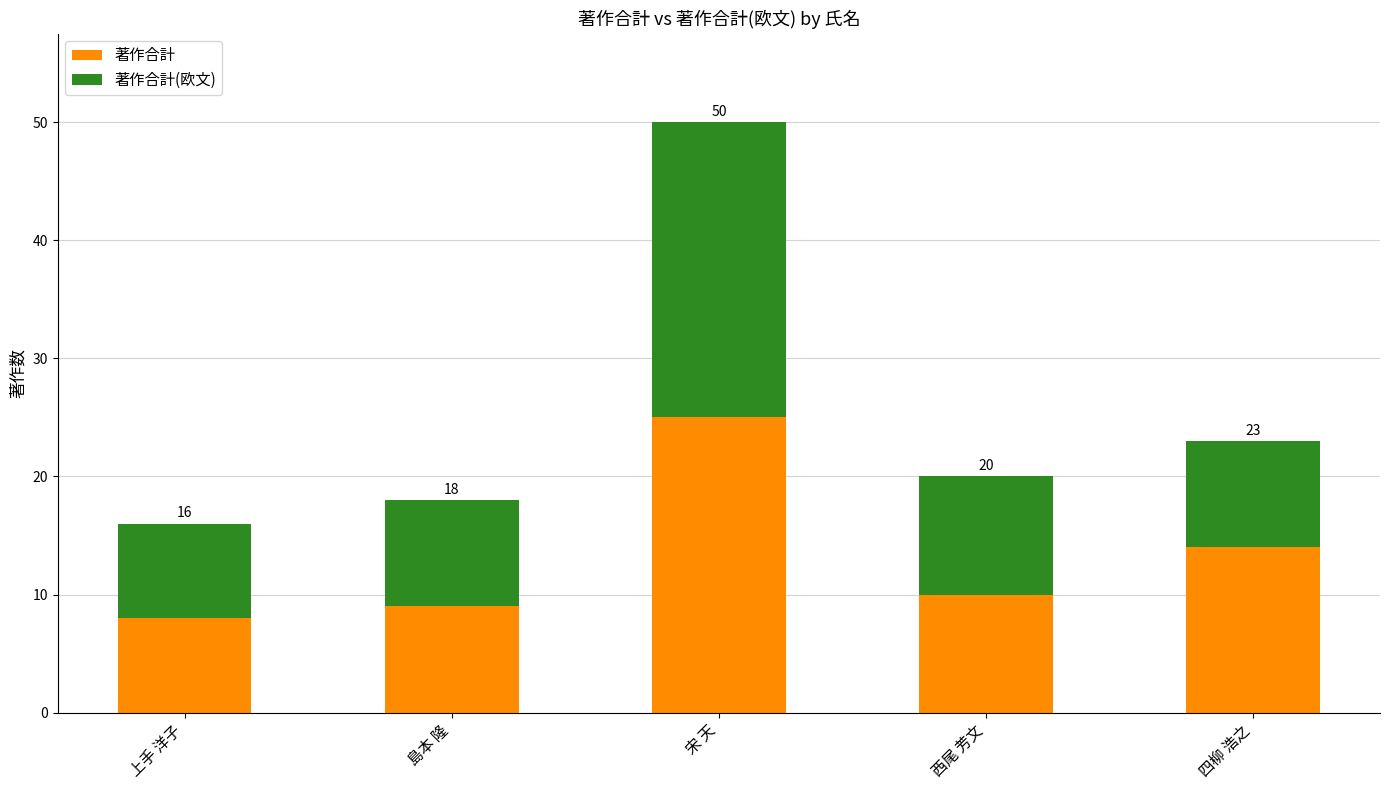

What are all the series names shown in the legend?

著作合計, 著作合計(欧文)